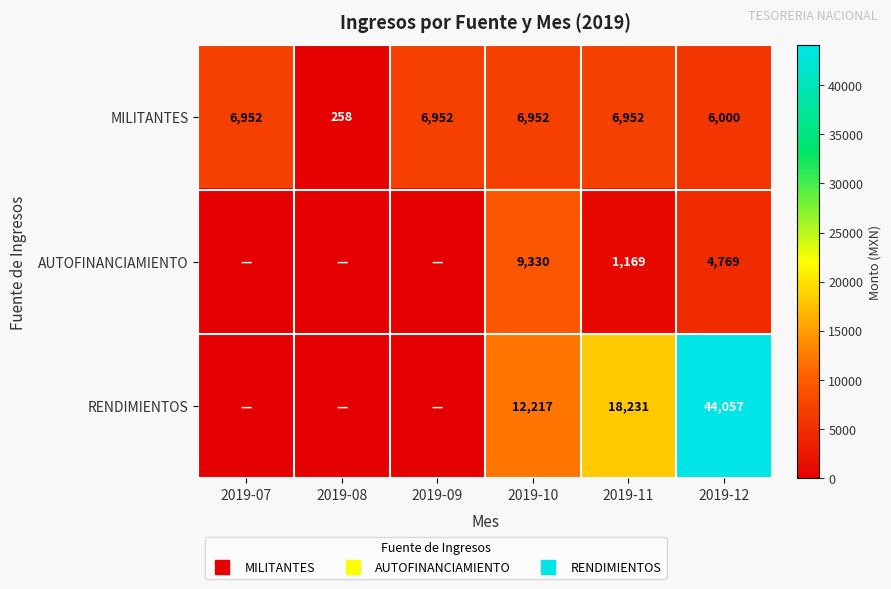

What is the difference between the second highest and minimum values in the AUTOFINANCIAMIENTO series?

4769.0